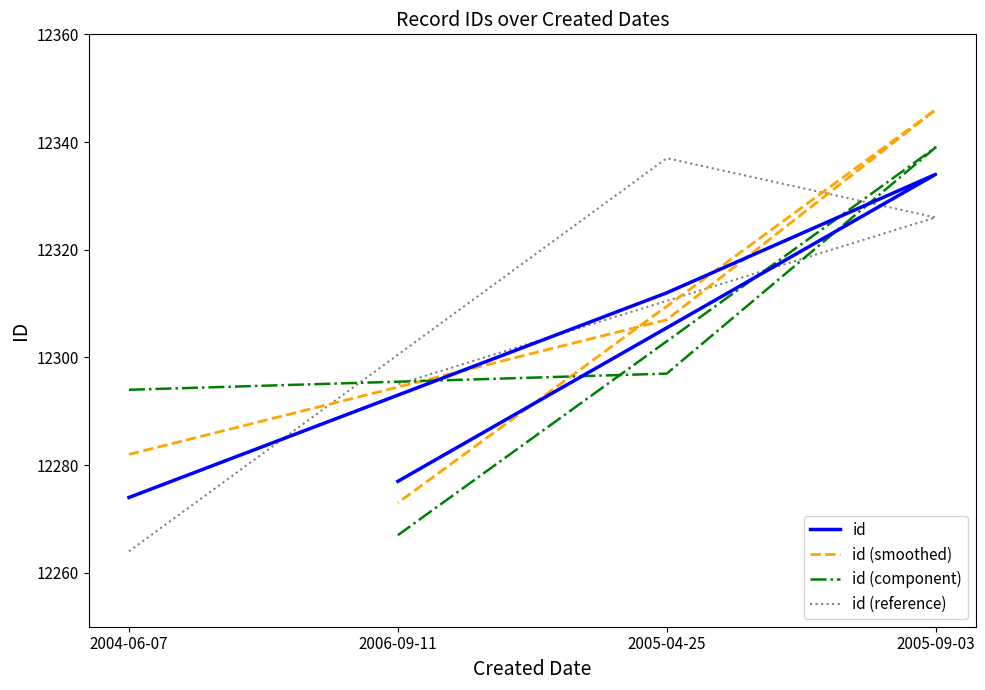

Which category has the lowest value in the id (component) series?

2006-09-11